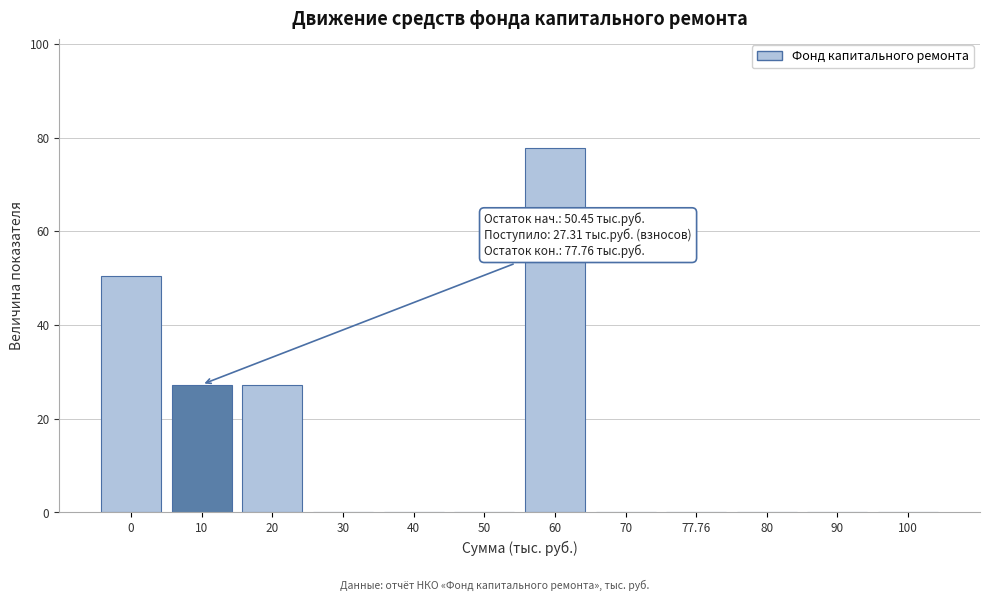

Reading left to right, list all the values displayed in this chart.

0=50.5	10=27.3	20=27.3	30=0.0	40=0.0	50=0.0	60=77.8	70=0.0	77.76=0.0	80=0.0	90=0.0	100=0.0